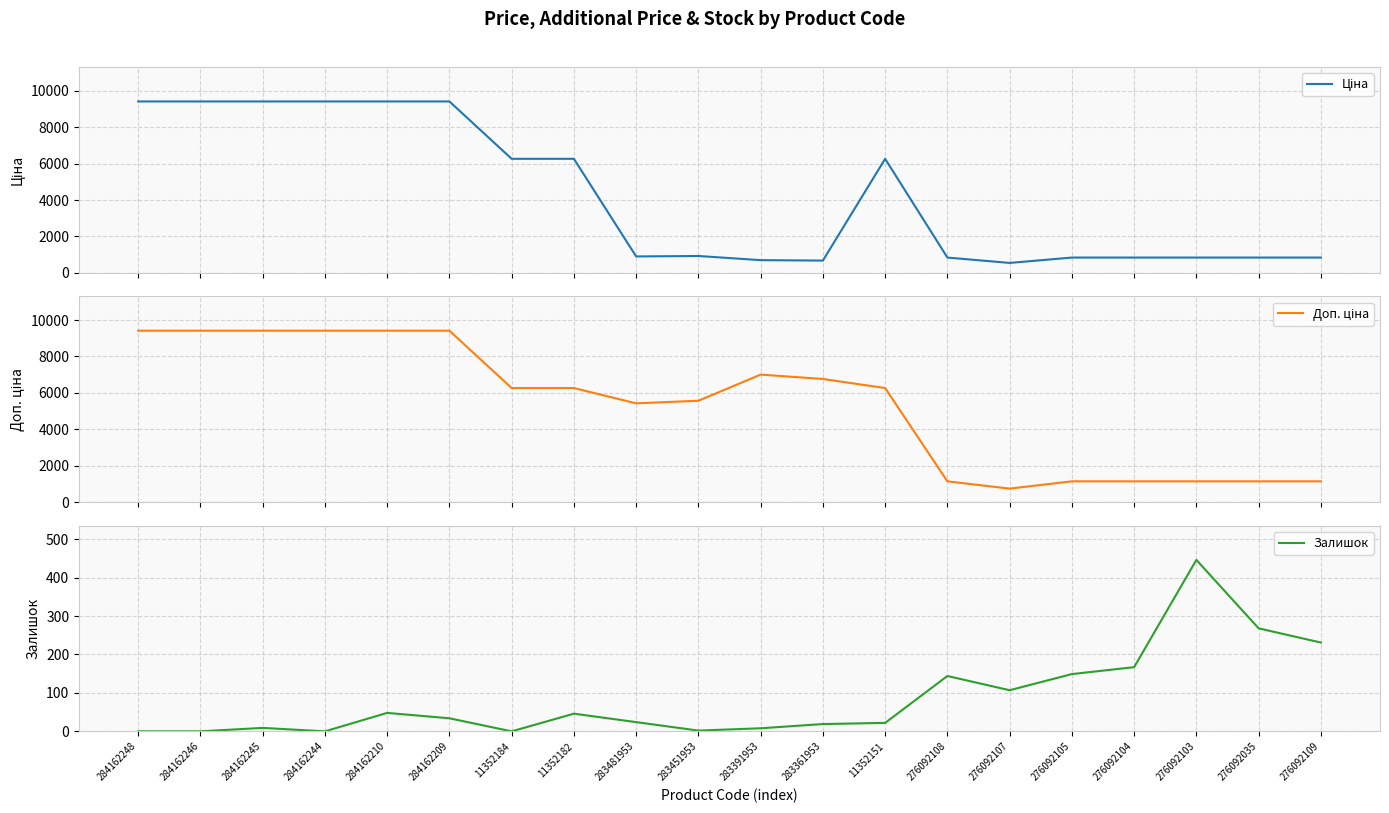

Is this an area chart (filled region under the line)?

No